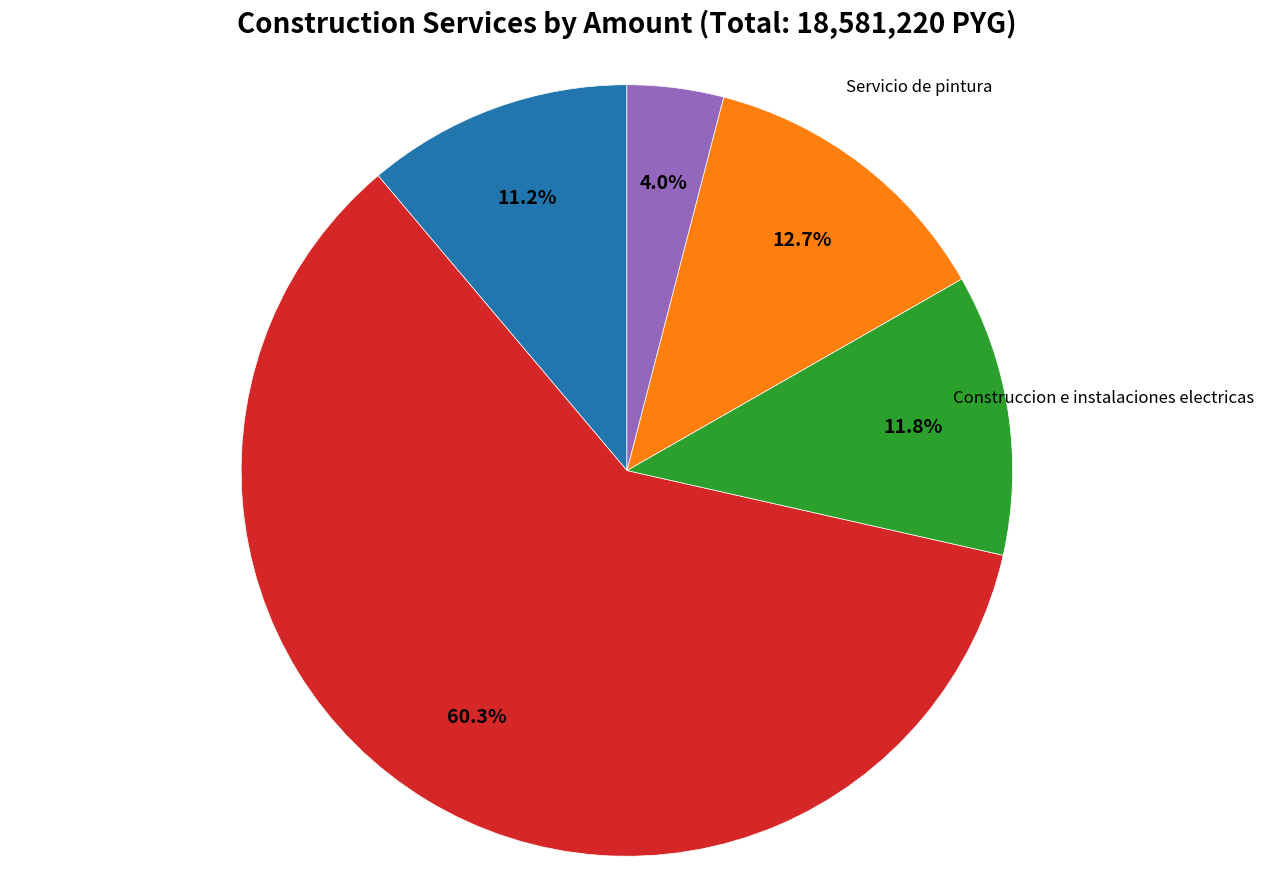

Is there any slice that represents more than half of the pie?

Yes